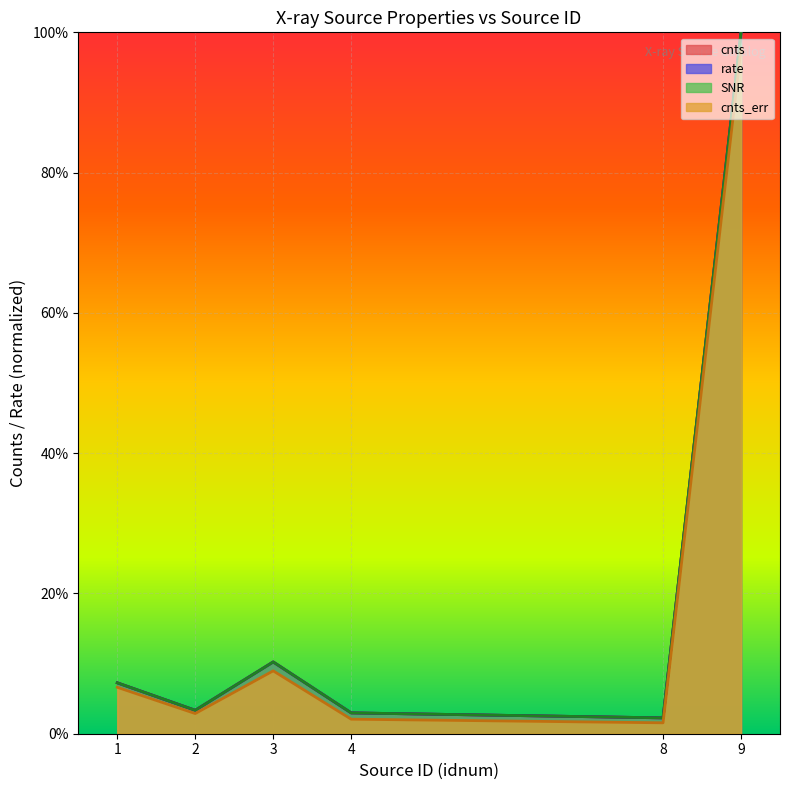

What is the difference between the maximum and second lowest values in the rate series?

1.0